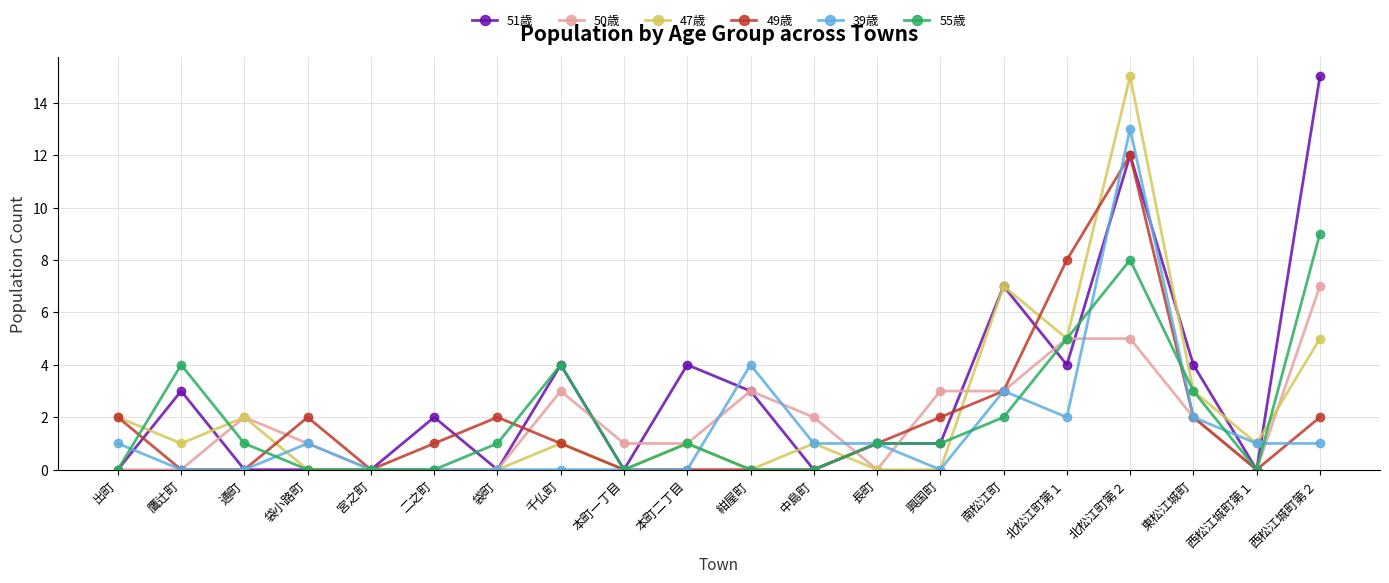

What is the maximum value shown in the chart?

15